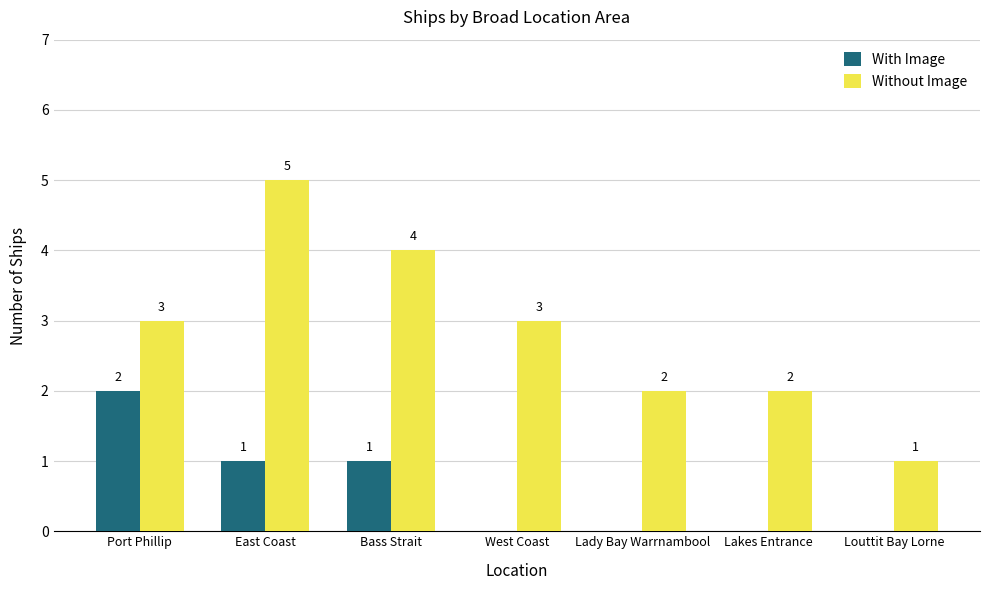

The value of With Image at Bass Strait is 1. True or false?

True